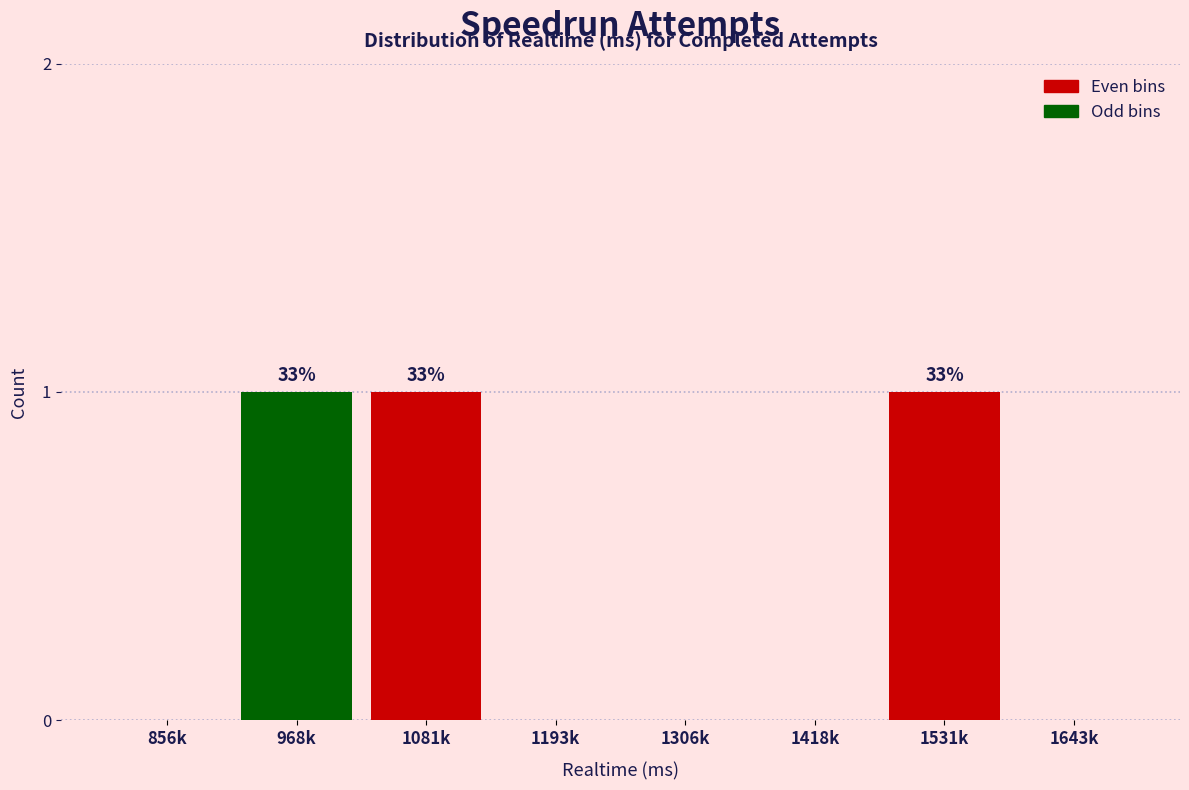

Reading left to right, list all the values displayed in this chart.

856k=0	968k=1	1081k=1	1193k=0	1306k=0	1418k=0	1531k=1	1643k=0